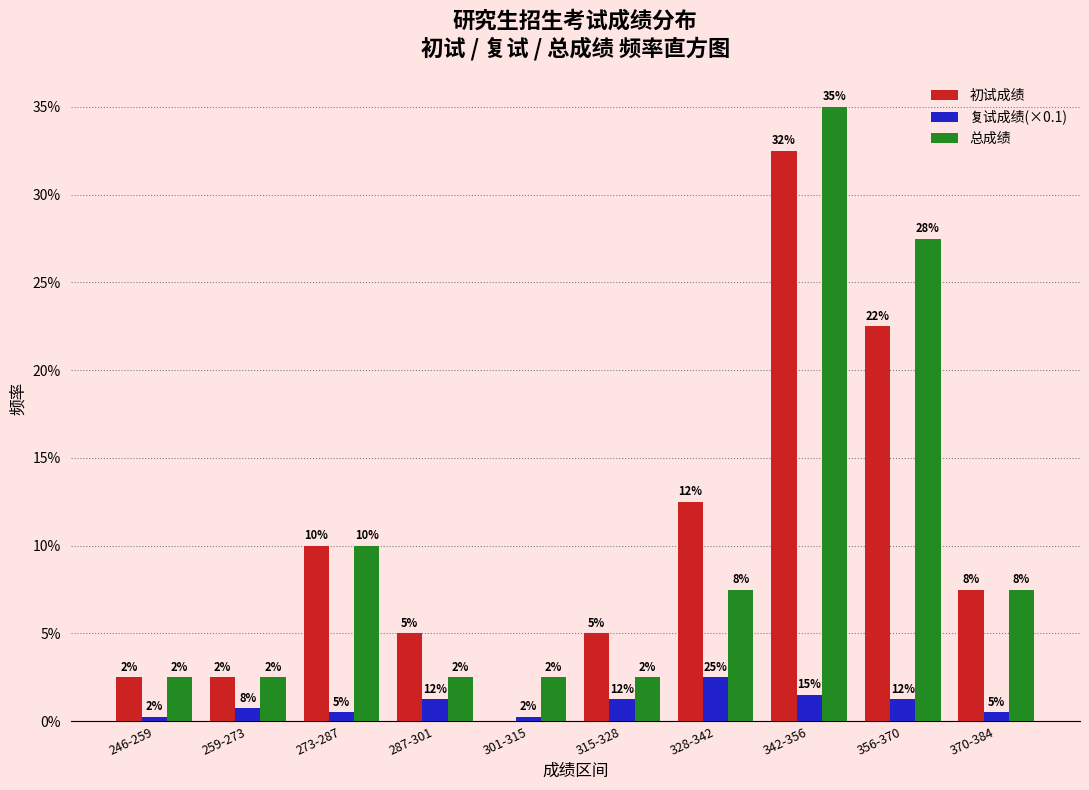

Are the bars horizontal?

No